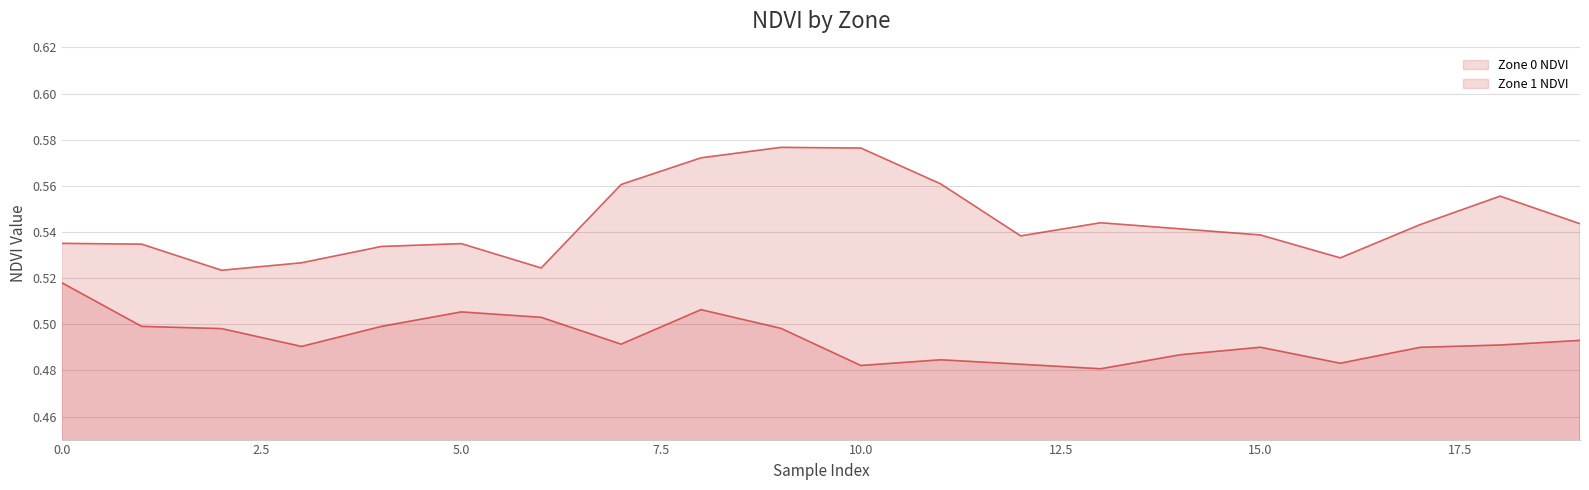

Reading left to right, list all the values displayed in this chart.

Zone 0 NDVI: 0.5	0.5	0.5	0.5	0.5	0.5	0.5	0.5	0.5	0.5	0.5	0.5	0.5	0.5	0.5	0.5	0.5	0.5	0.5	0.5
Zone 1 NDVI: 0.5	0.5	0.5	0.5	0.5	0.5	0.5	0.6	0.6	0.6	0.6	0.6	0.5	0.5	0.5	0.5	0.5	0.5	0.6	0.5